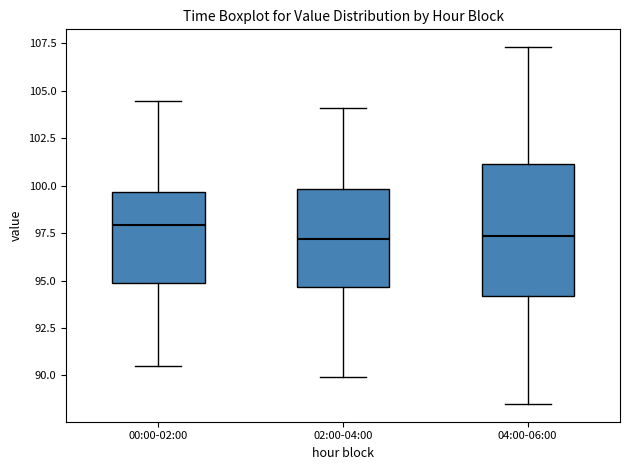

Where does the lower whisker of the box for 04:00-06:00 end on the y-axis? The values are not printed on the chart, so give them approximately, as read against the axis.

88.5